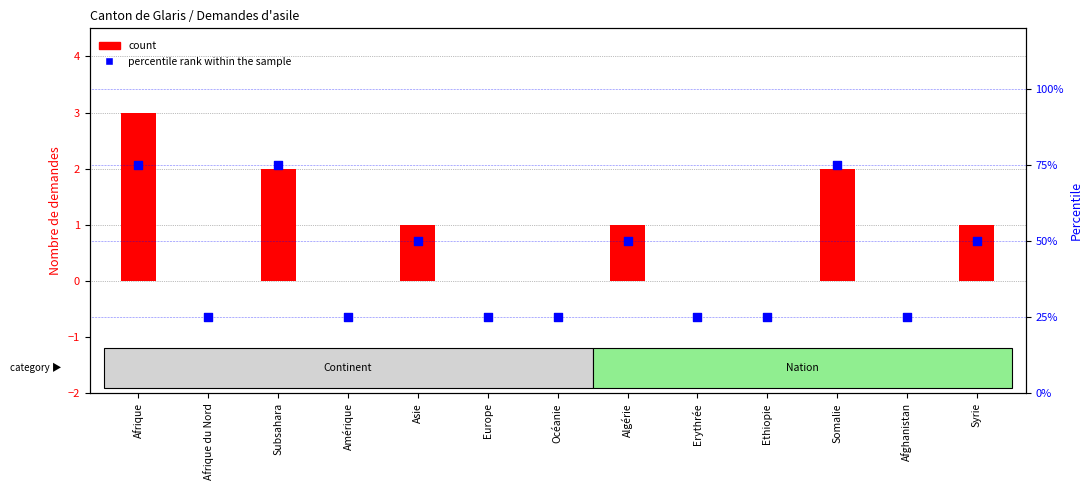

Which series has the widest spread of Y values?

percentile rank within the sample